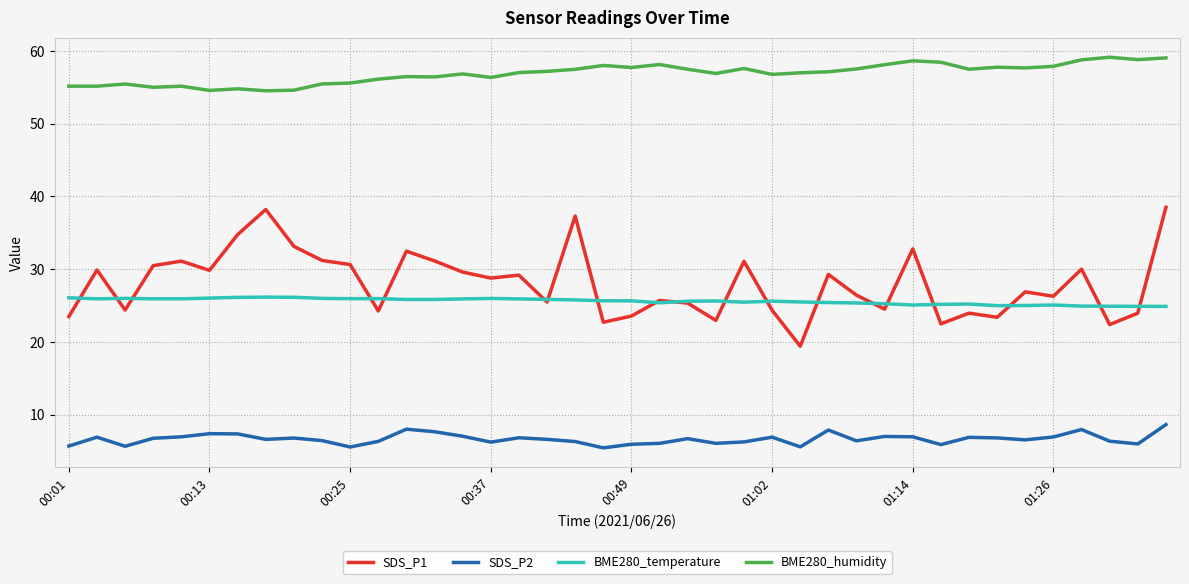

Rank the series by their maximum value, from highest to lowest.

BME280_humidity, SDS_P1, BME280_temperature, SDS_P2